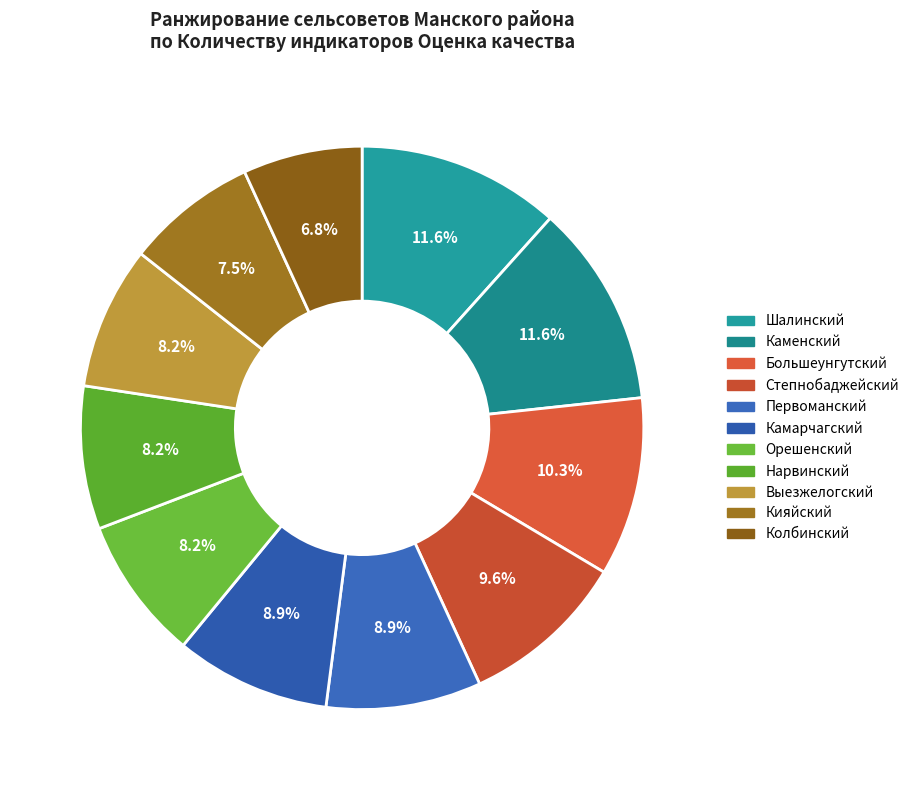

Approximately how many times larger is the value at Кияйский compared to Каменский?

0.6